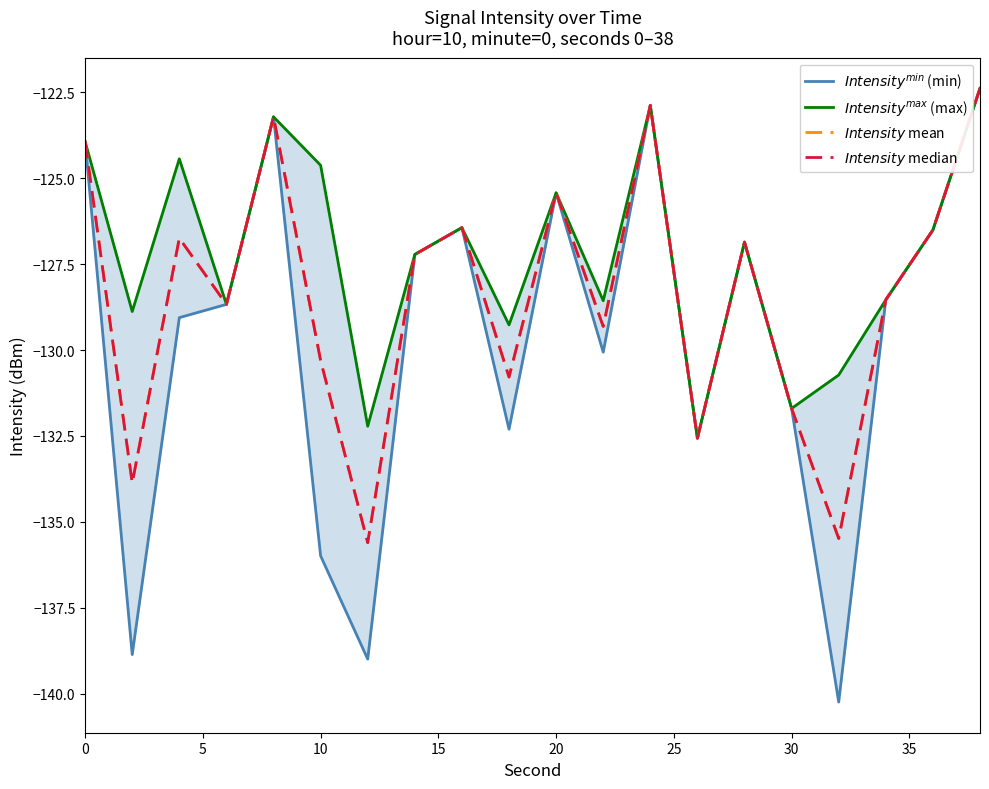

True or false: $Intensity^{max}$ (max) and $Intensity$ mean intersect in this chart.

False